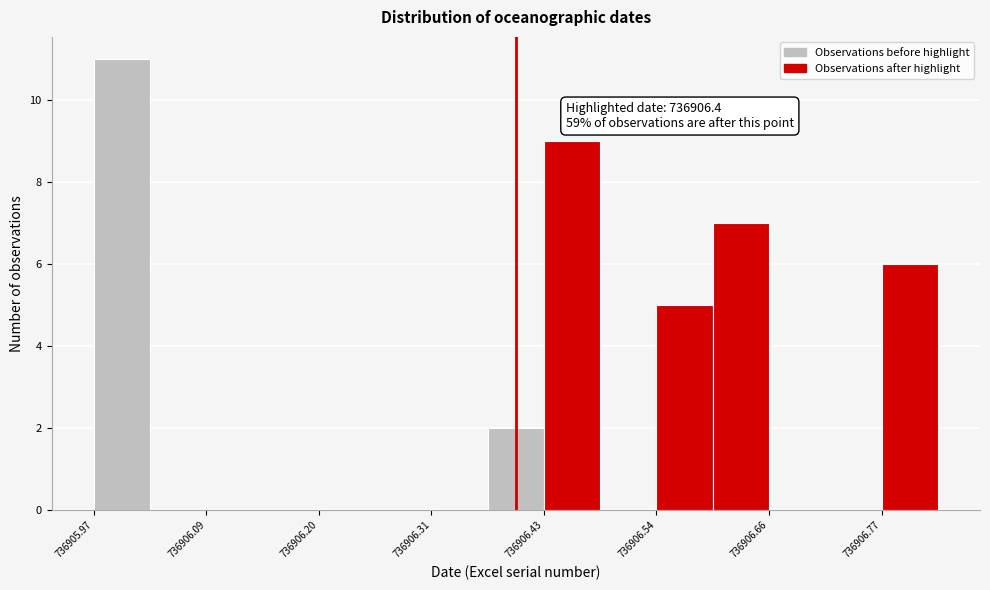

Read against the x-axis, roughly where is the centre of the tallest bar?

736906.00